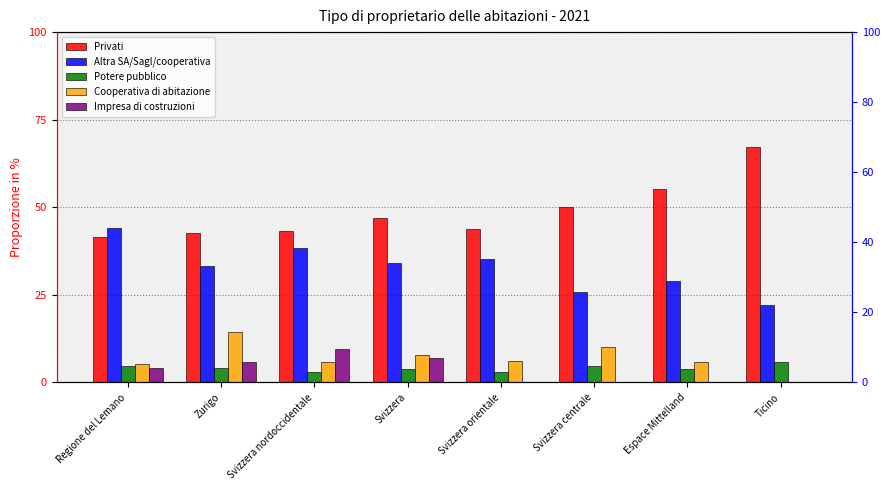

Is it true that Cooperativa di abitazione equals 5.8 at Espace Mittelland?

True